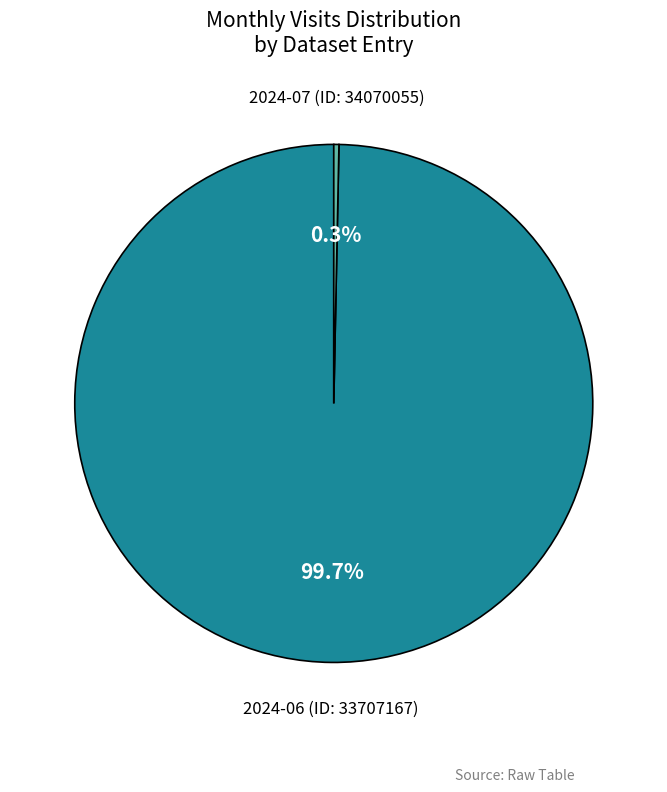

Does any single category account for the majority?

Yes